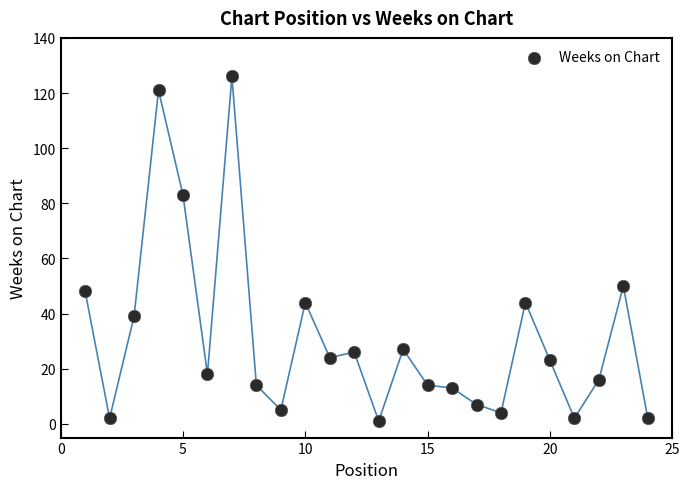

What is the range of X values (max minus min)?

23